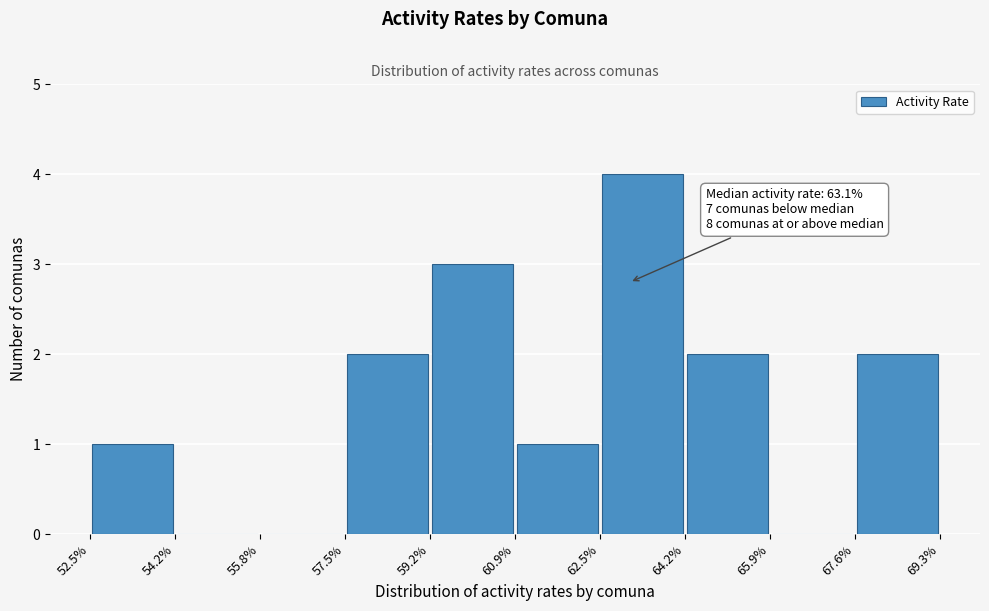

Which range on the x-axis has the tallest bar?

62.5% to 64.2%